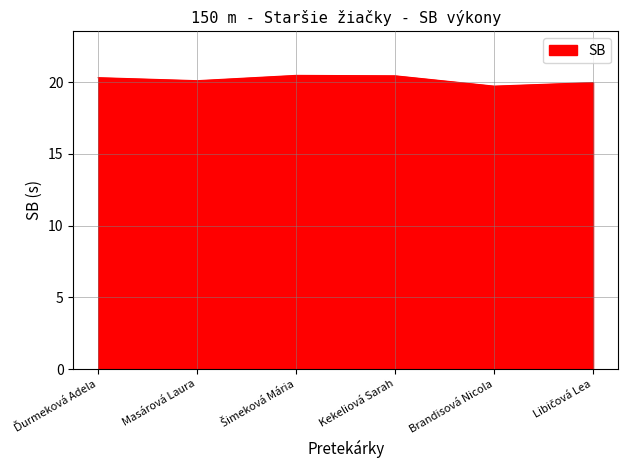

What is the sum of all values?

121.1